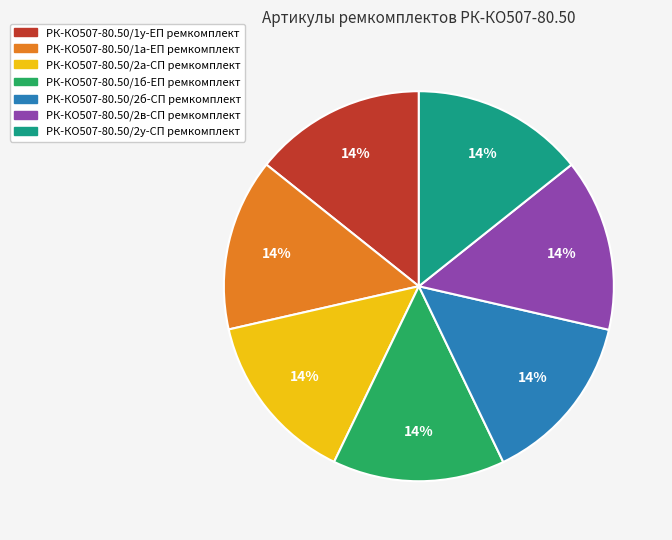

True or false: РК-КО507-80.50/2а-СП ремкомплект accounts for 1% of the total.

False